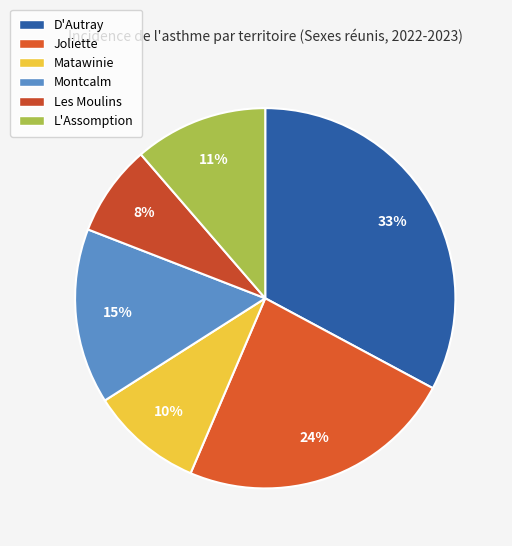

What is the largest slice in the pie chart?

D'Autray